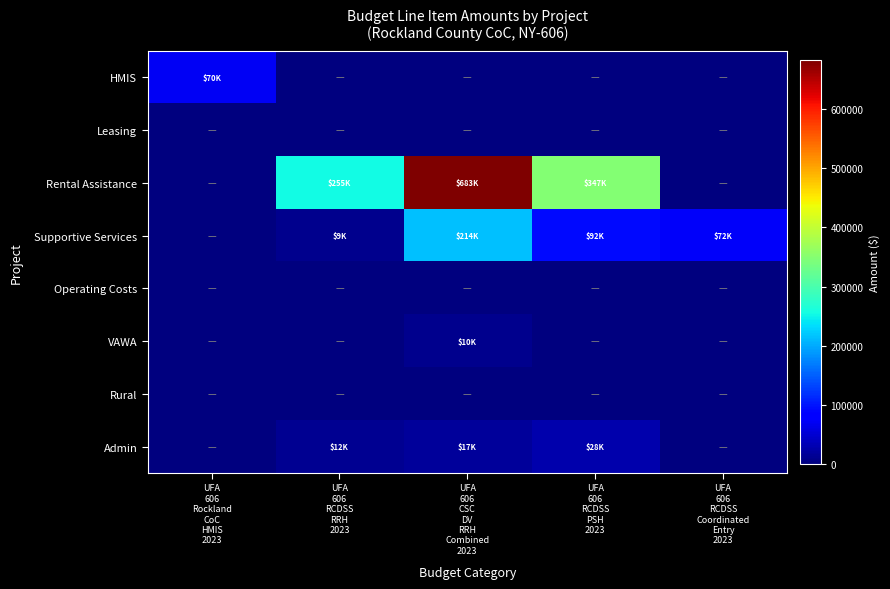

Reading right to left, what are all the values shown in this chart?

HMIS: UFA
606
RCDSS
Coordinated
Entry
2023=0	UFA
606
RCDSS
PSH
2023=0	UFA
606
CSC
DV
RRH
Combined
2023=0	UFA
606
RCDSS
RRH
2023=0	UFA
606
Rockland
CoC
HMIS
2023=69543
Leasing: UFA
606
RCDSS
Coordinated
Entry
2023=0	UFA
606
RCDSS
PSH
2023=0	UFA
606
CSC
DV
RRH
Combined
2023=0	UFA
606
RCDSS
RRH
2023=0	UFA
606
Rockland
CoC
HMIS
2023=0
Rental Assistance: UFA
606
RCDSS
Coordinated
Entry
2023=0	UFA
606
RCDSS
PSH
2023=346980	UFA
606
CSC
DV
RRH
Combined
2023=682968	UFA
606
RCDSS
RRH
2023=255372	UFA
606
Rockland
CoC
HMIS
2023=0
Supportive Services: UFA
606
RCDSS
Coordinated
Entry
2023=72500	UFA
606
RCDSS
PSH
2023=91570	UFA
606
CSC
DV
RRH
Combined
2023=214093	UFA
606
RCDSS
RRH
2023=8959	UFA
606
Rockland
CoC
HMIS
2023=0
Operating Costs: UFA
606
RCDSS
Coordinated
Entry
2023=0	UFA
606
RCDSS
PSH
2023=0	UFA
606
CSC
DV
RRH
Combined
2023=0	UFA
606
RCDSS
RRH
2023=0	UFA
606
Rockland
CoC
HMIS
2023=0
VAWA: UFA
606
RCDSS
Coordinated
Entry
2023=0	UFA
606
RCDSS
PSH
2023=0	UFA
606
CSC
DV
RRH
Combined
2023=10000	UFA
606
RCDSS
RRH
2023=0	UFA
606
Rockland
CoC
HMIS
2023=0
Rural: UFA
606
RCDSS
Coordinated
Entry
2023=0	UFA
606
RCDSS
PSH
2023=0	UFA
606
CSC
DV
RRH
Combined
2023=0	UFA
606
RCDSS
RRH
2023=0	UFA
606
Rockland
CoC
HMIS
2023=0
Admin: UFA
606
RCDSS
Coordinated
Entry
2023=0	UFA
606
RCDSS
PSH
2023=28413	UFA
606
CSC
DV
RRH
Combined
2023=16878	UFA
606
RCDSS
RRH
2023=12097	UFA
606
Rockland
CoC
HMIS
2023=0